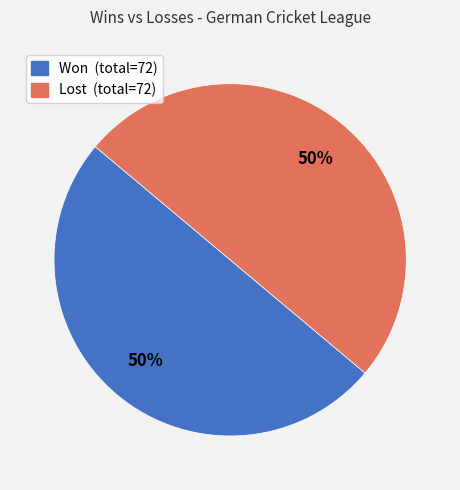

To the nearest percent, what is the average slice percentage?

50%